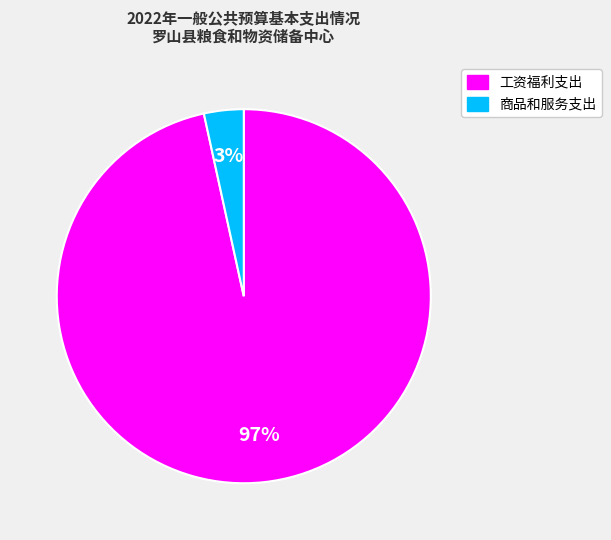

True or false: 工资福利支出 accounts for 82% of the total.

False